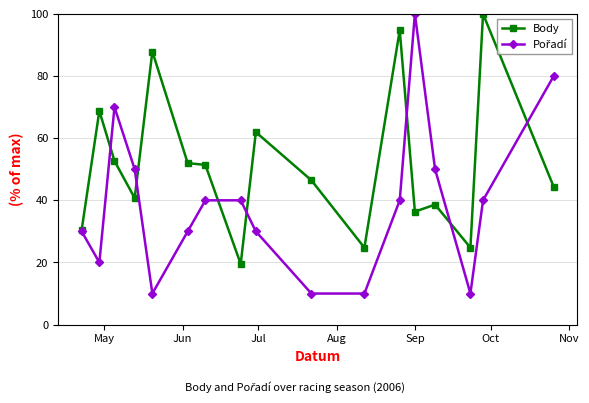

At how many categories does at least one series exceed 90?

3